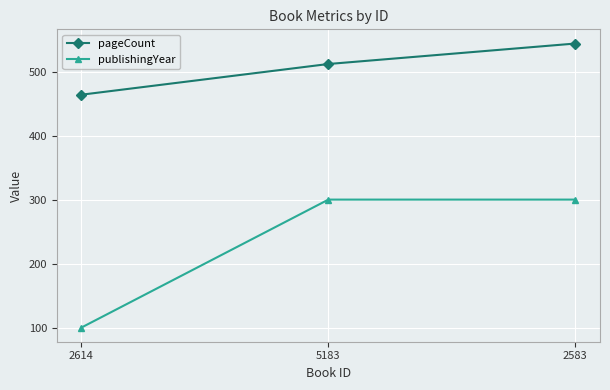

What position from the left is 2614?

1